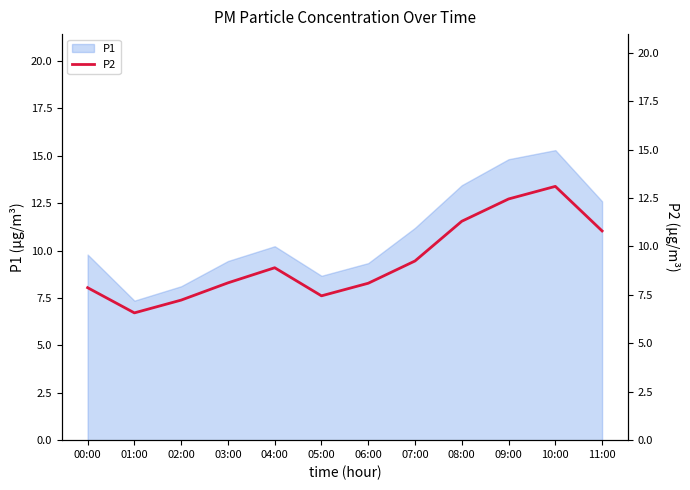

The value of P1 at 11:00 is 12.6. True or false?

True